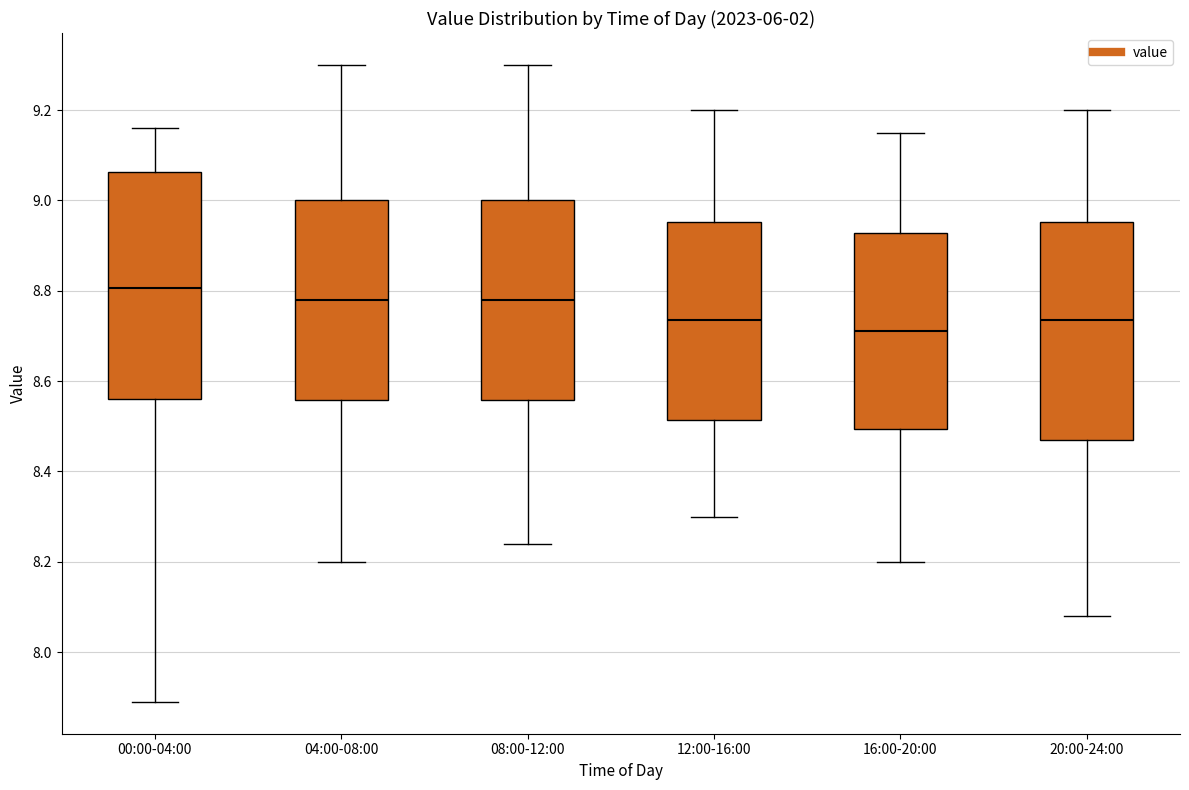

Where does the upper whisker of the box for 00:00-04:00 end on the y-axis? The values are not printed on the chart, so give them approximately, as read against the axis.

9.16